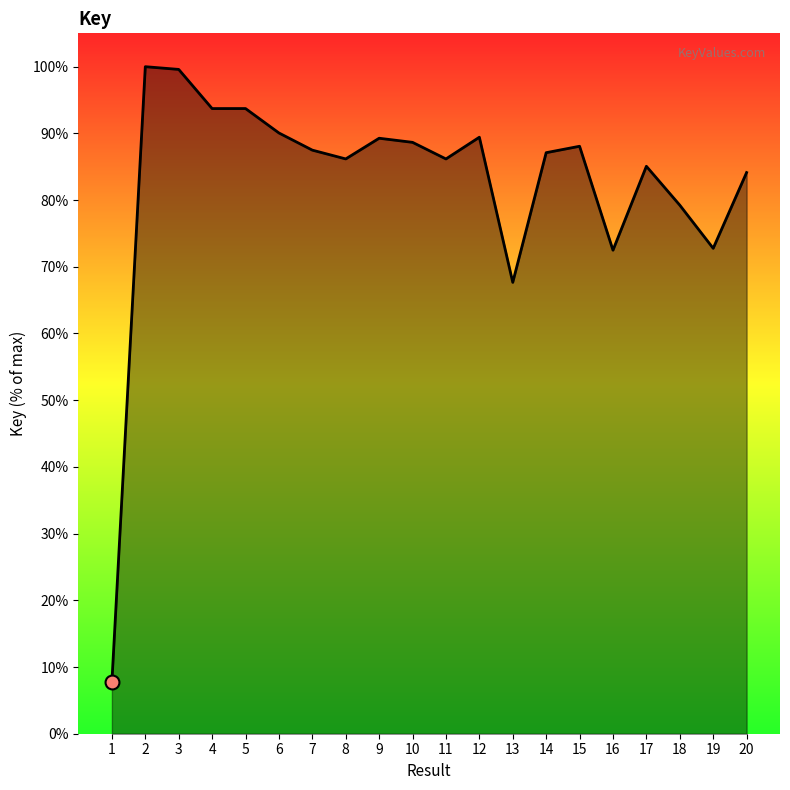

What is the change in value from 6 to 14?

-3.0